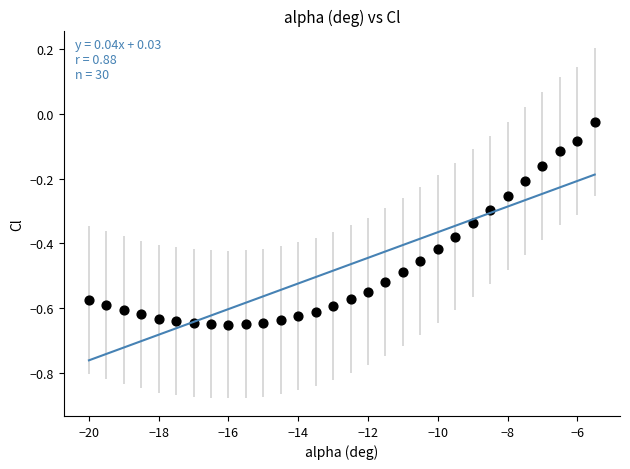

What is the range of X values (max minus min)?

14.5